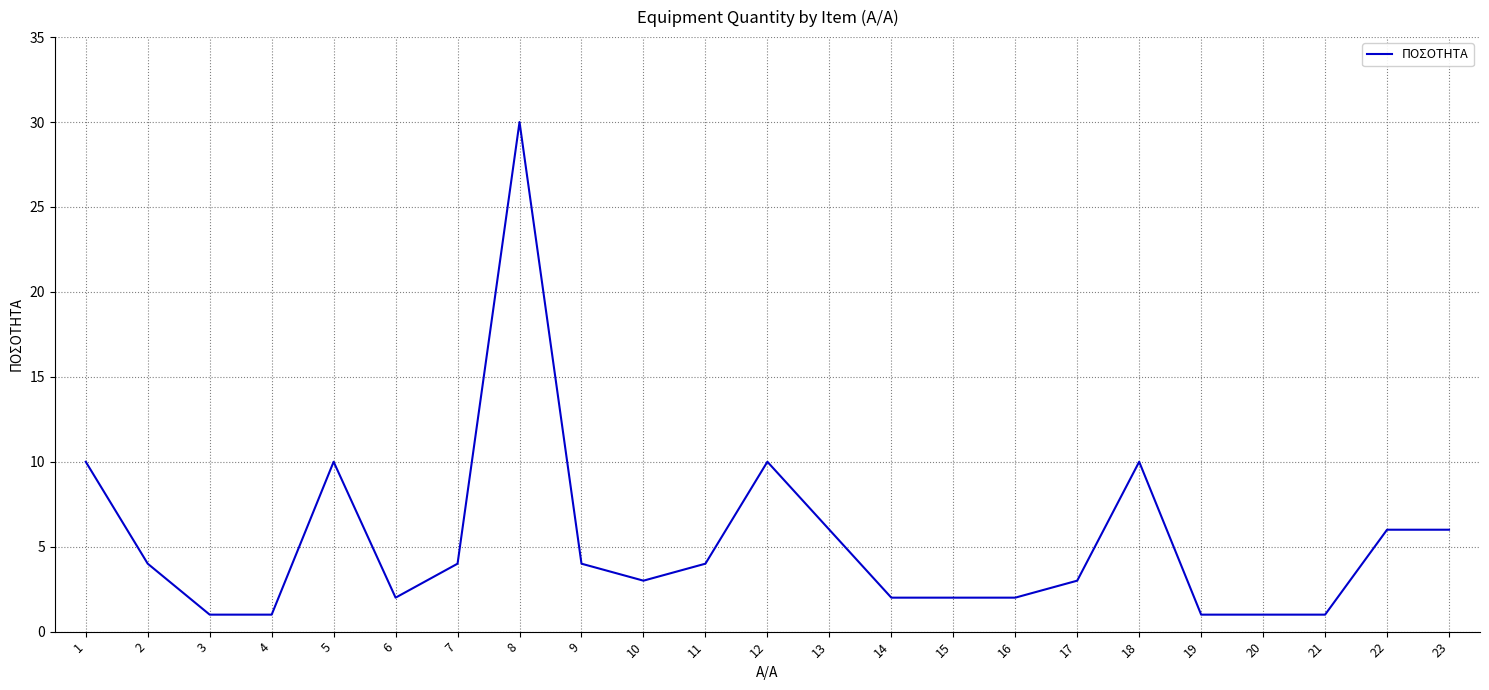

What is the average value?

5